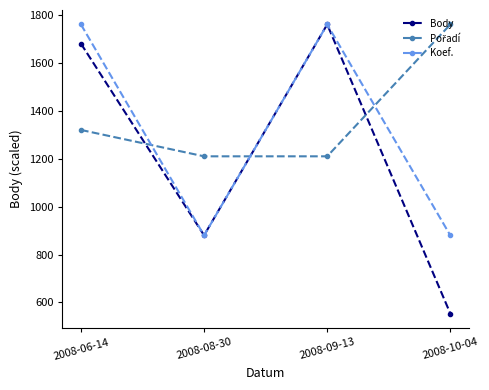

What is the sum of all Koef. values?

5277.0